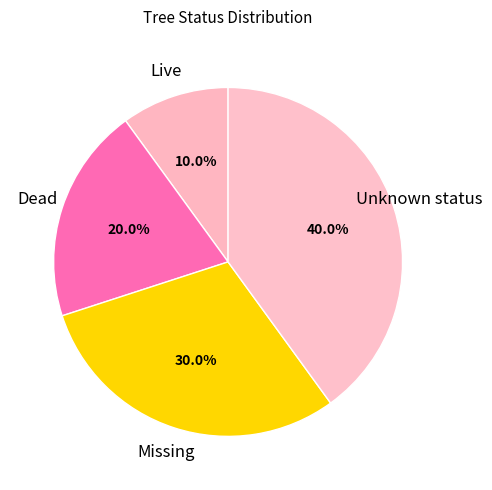

To the nearest percent, what is the average slice percentage?

25%